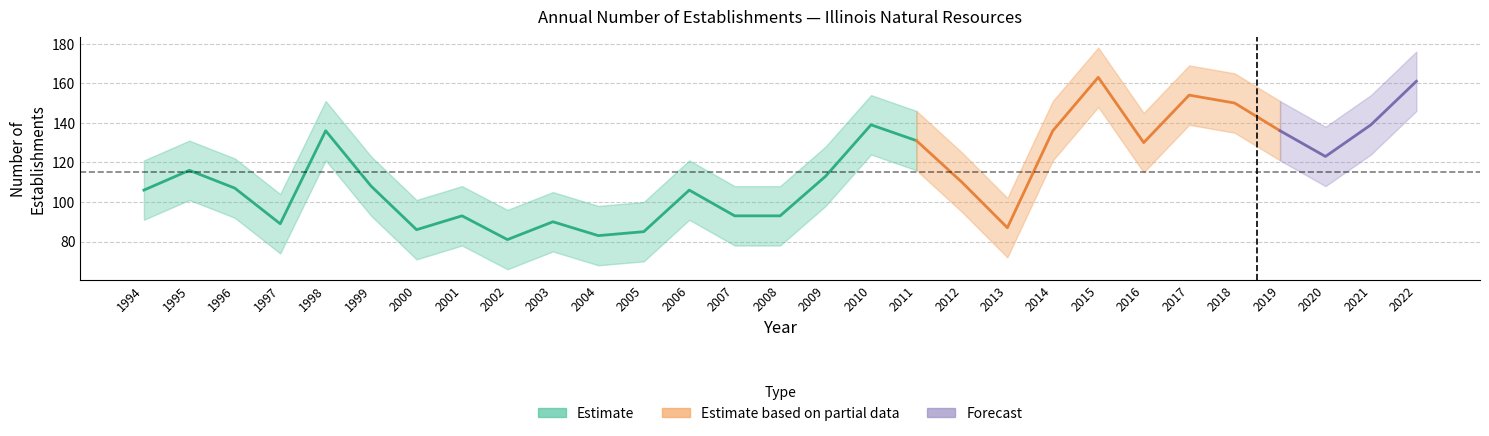

List the labels in order of Total Establishments value, smallest first.

2002, 2004, 2005, 2000, 2013, 1997, 2003, 2001, 2007, 2008, 1994, 2006, 1996, 1999, 2012, 2009, 1995, 2020, 2016, 2011, 1998, 2014, 2019, 2010, 2021, 2018, 2017, 2022, 2015